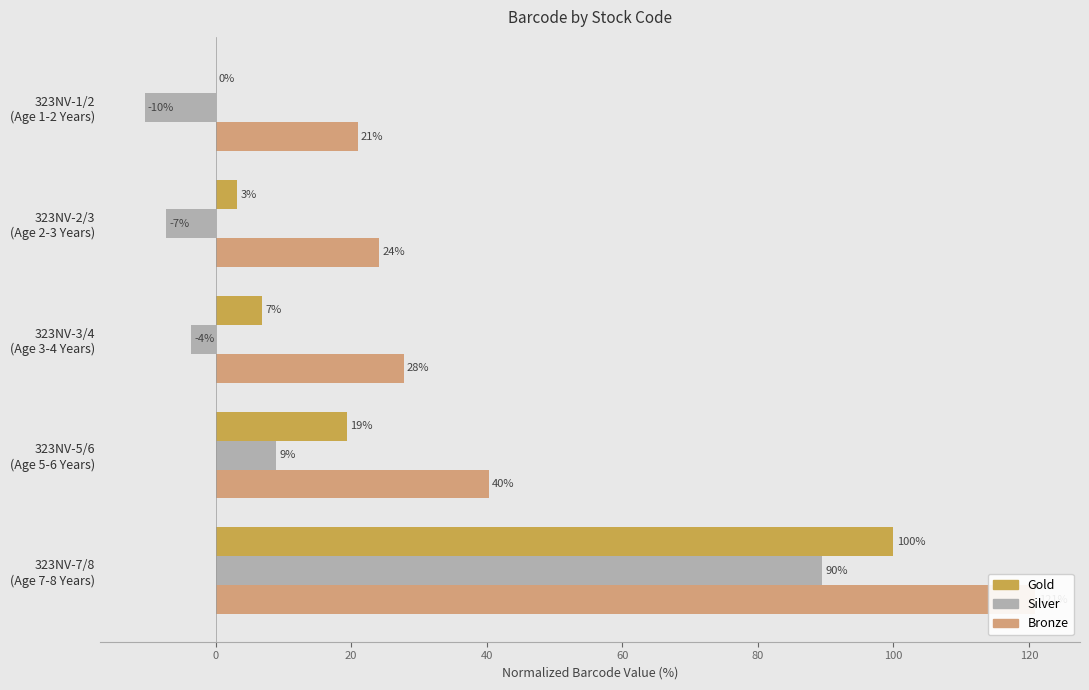

Is it true that Gold equals 8.4 at 323NV-5/6 (Age 5-6 Years)?

False